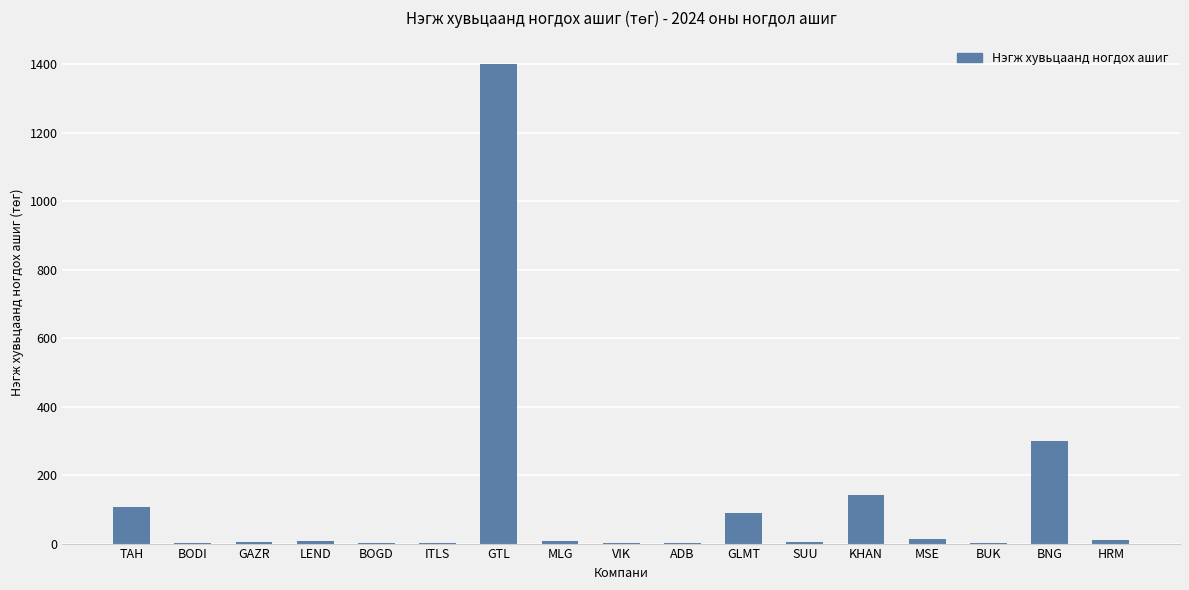

What is the difference between the values at GLMT and BUK?

89.0